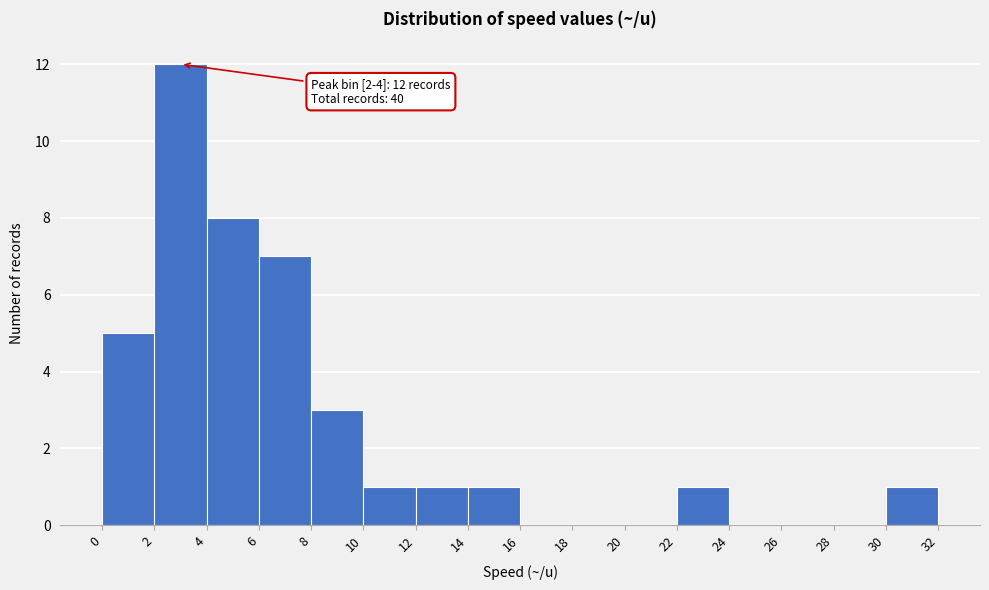

Over which range of the x-axis is the bar tallest?

2 to 4